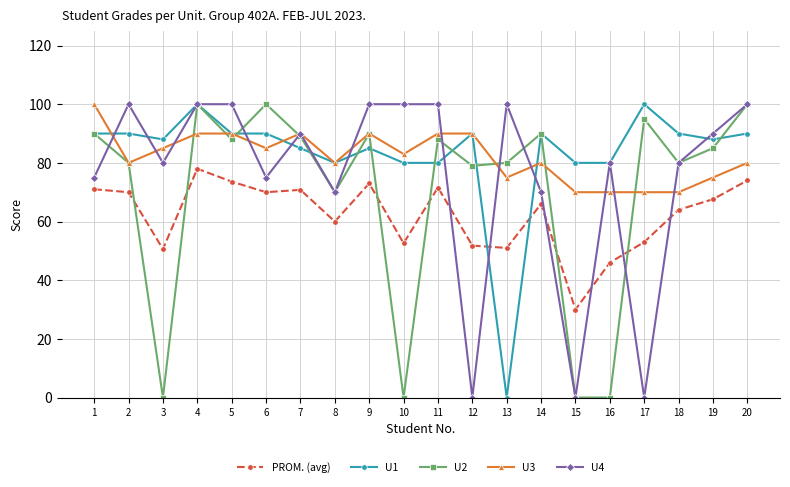

At which category is the sum across all series the highest?

4